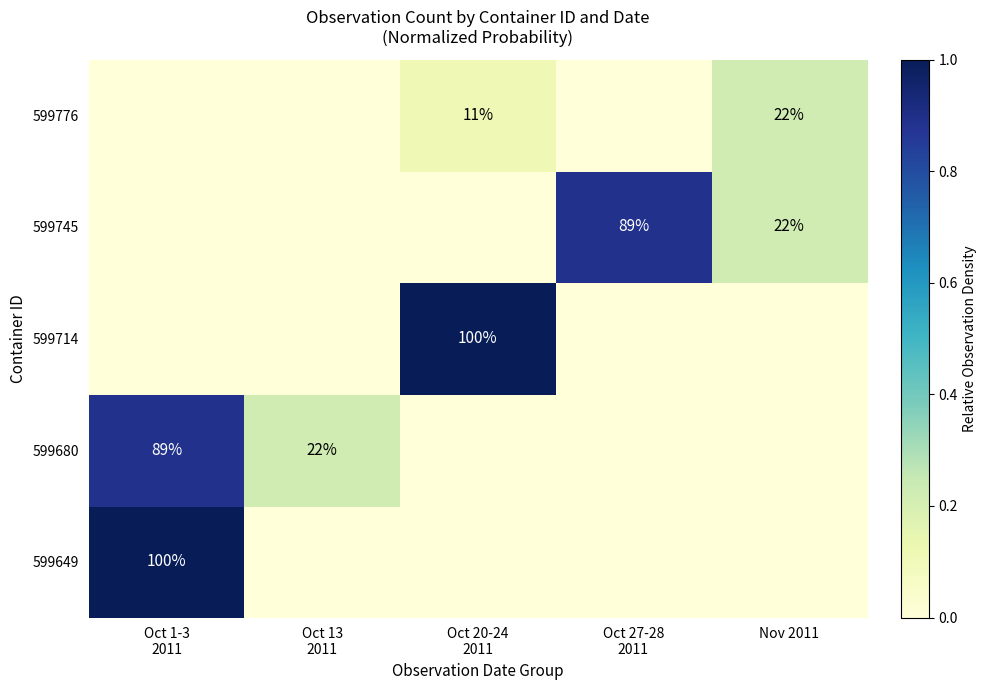

True or false: 599745 has a value of 22 at Nov 2011.

True